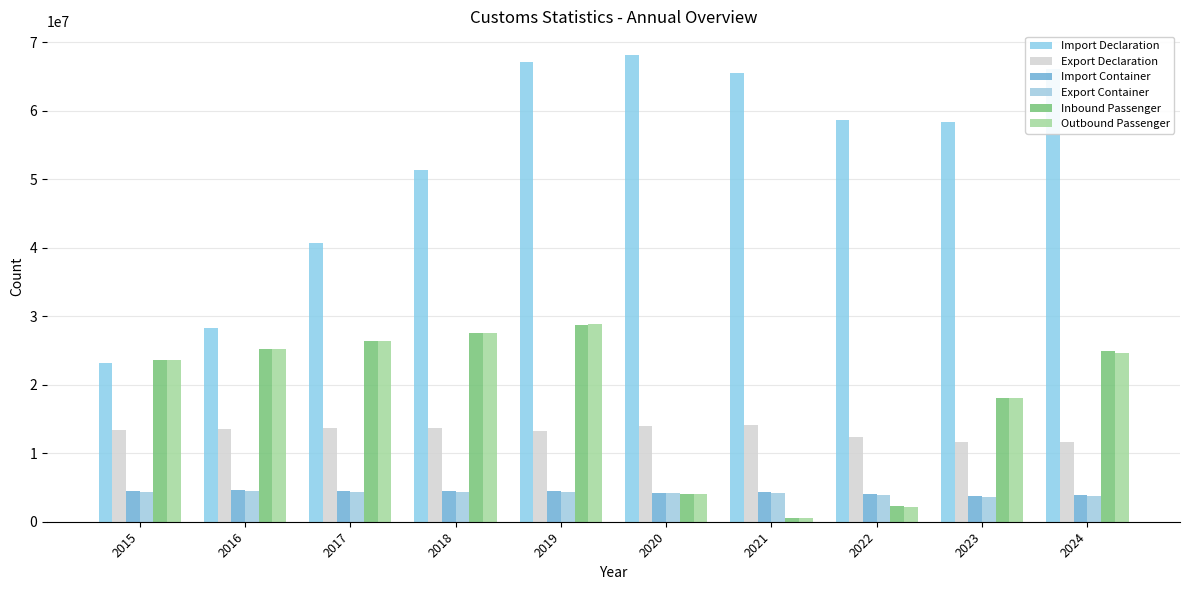

How many values in the Import Container series are below 4498485?

5